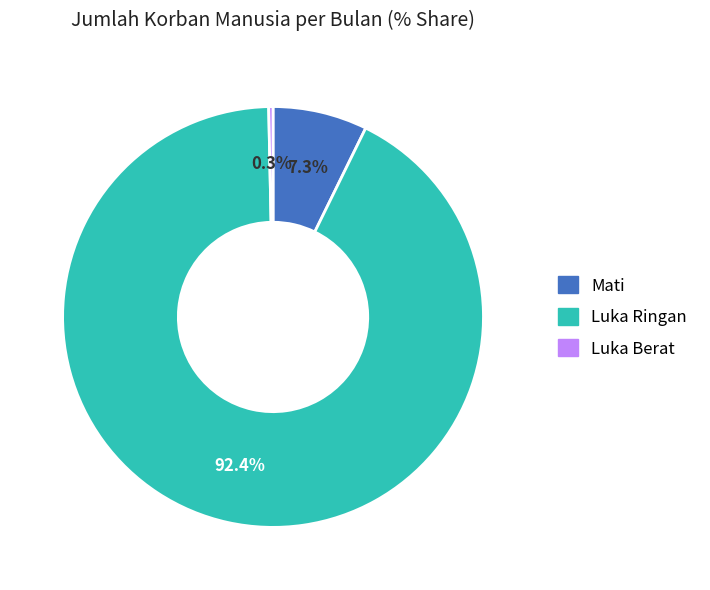

To the nearest percent, what percentage of the pie is Mati?

7%